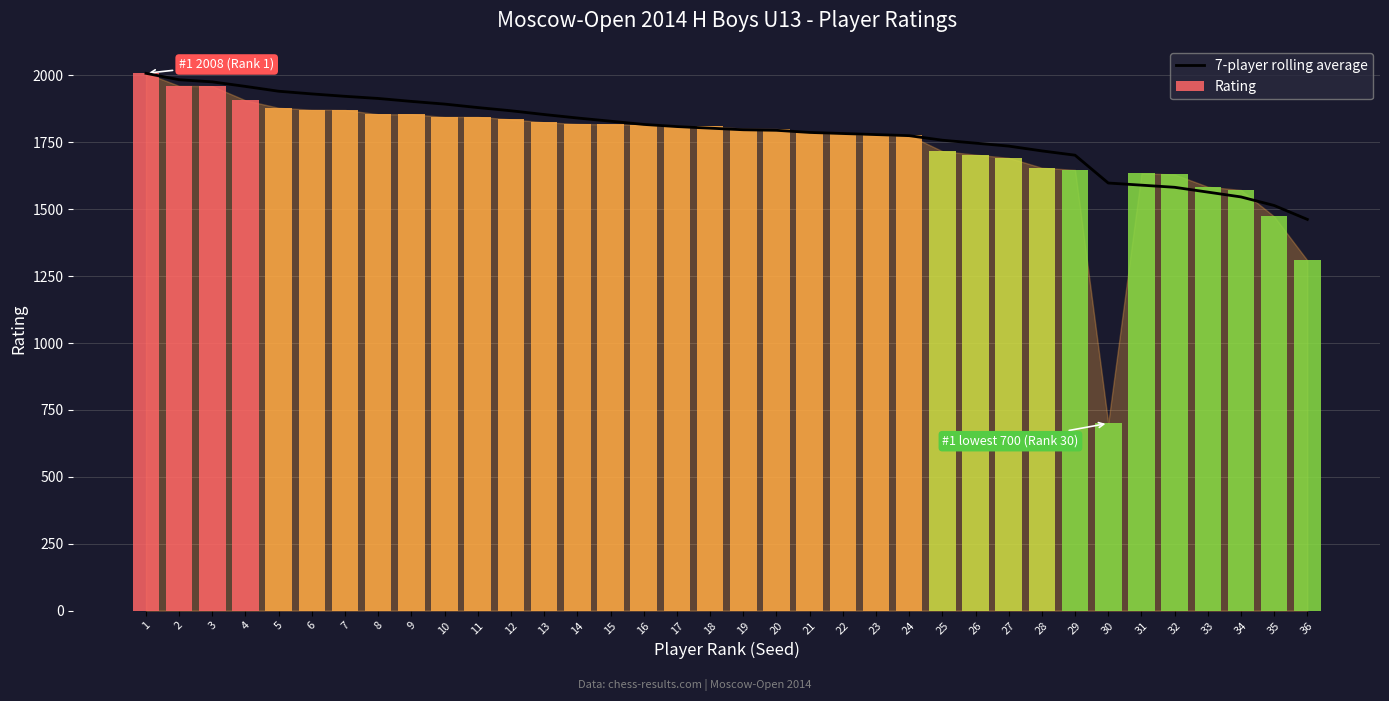

Are the bars horizontal?

No